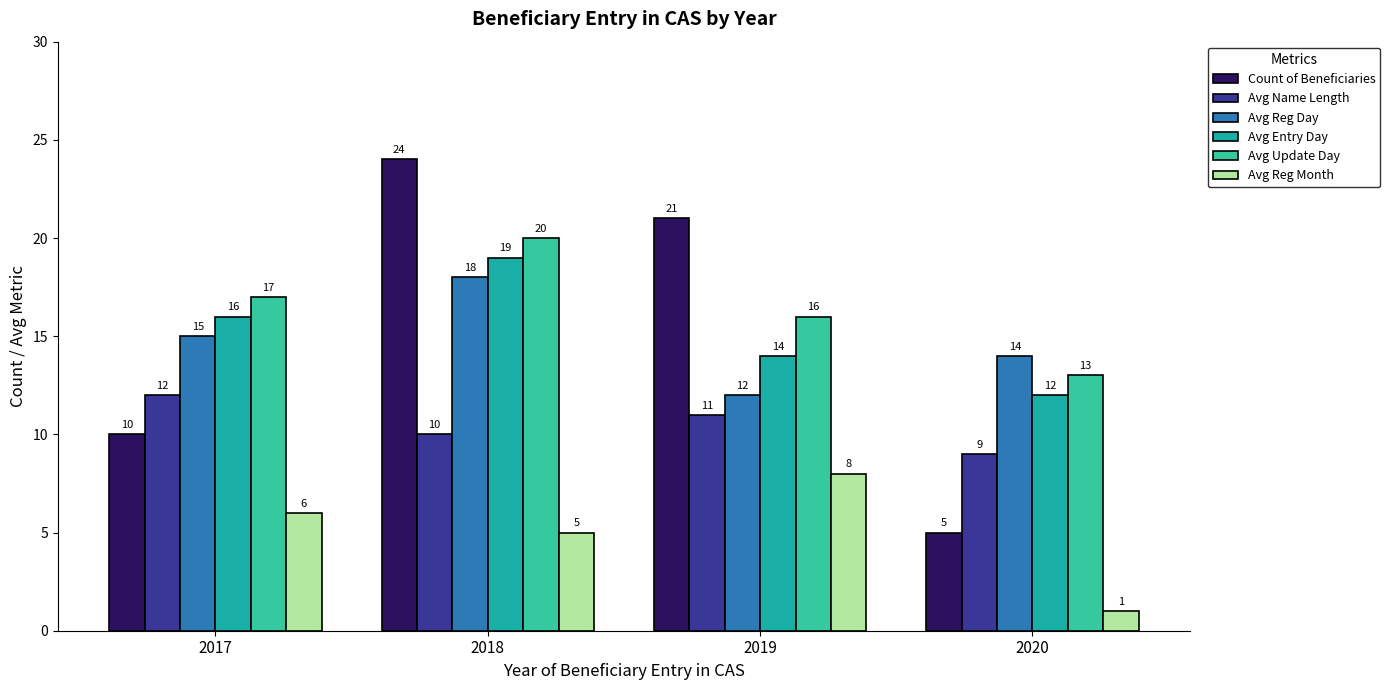

Count the Avg Name Length values in the range 10 to 12.

3